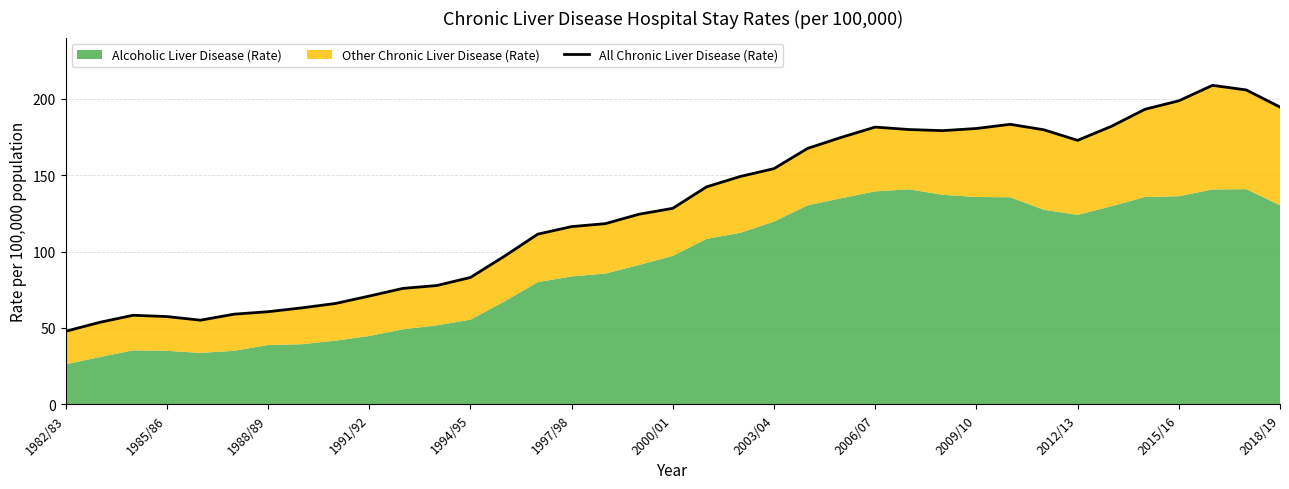

What is the value of the 19th point from the left?

128.3